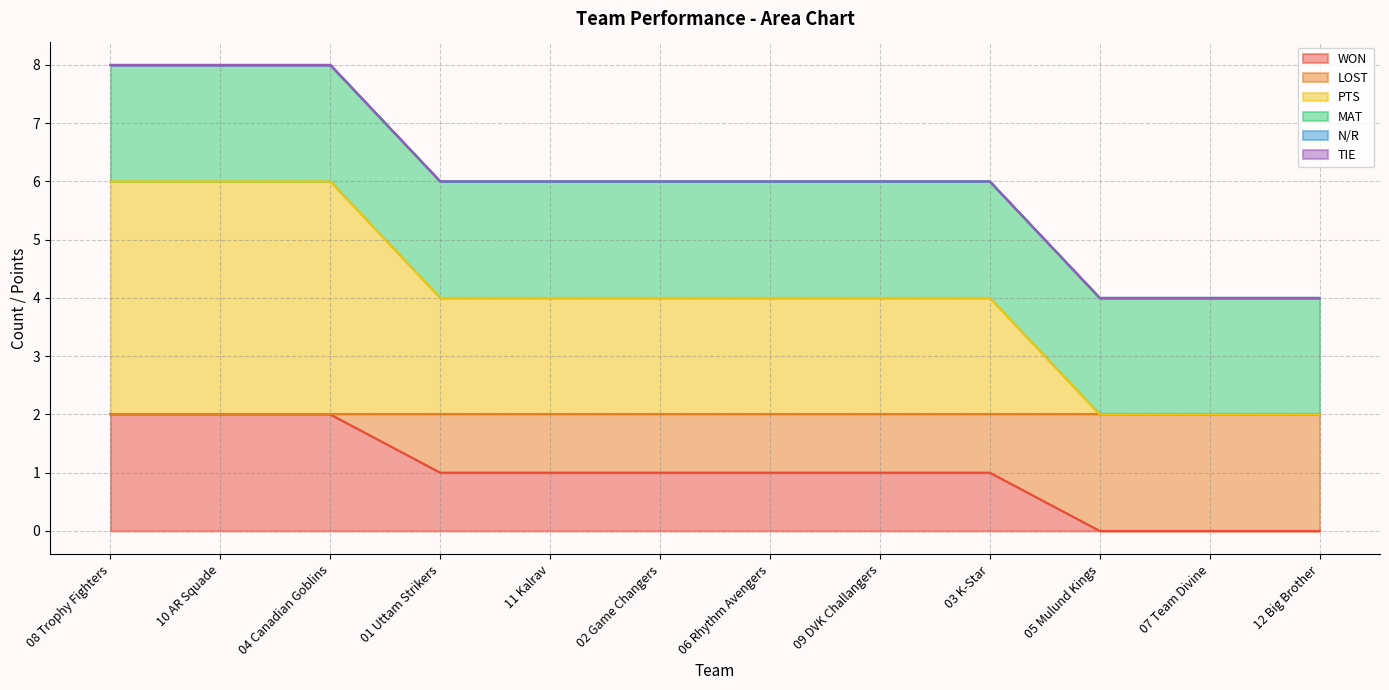

True or false: WON has a value of 1 at 01 Uttam Strikers.

False